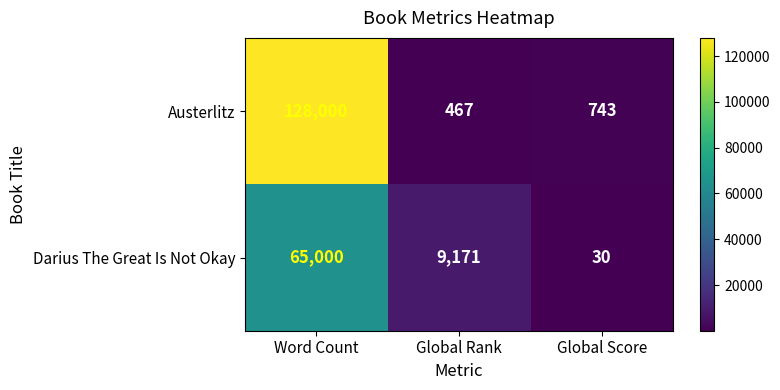

How many data points does each series have?

3